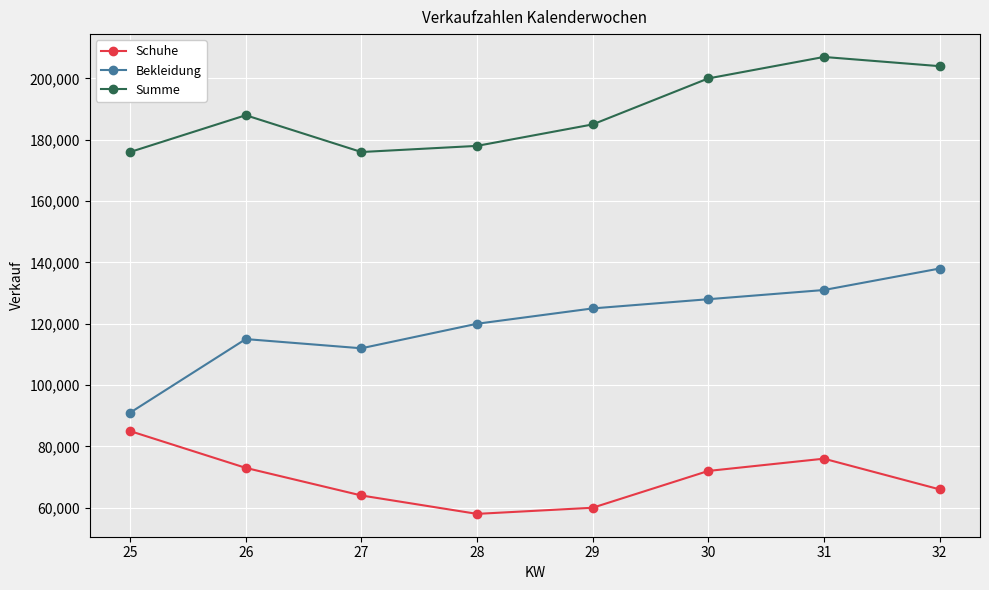

How many distinct data groups are displayed?

3